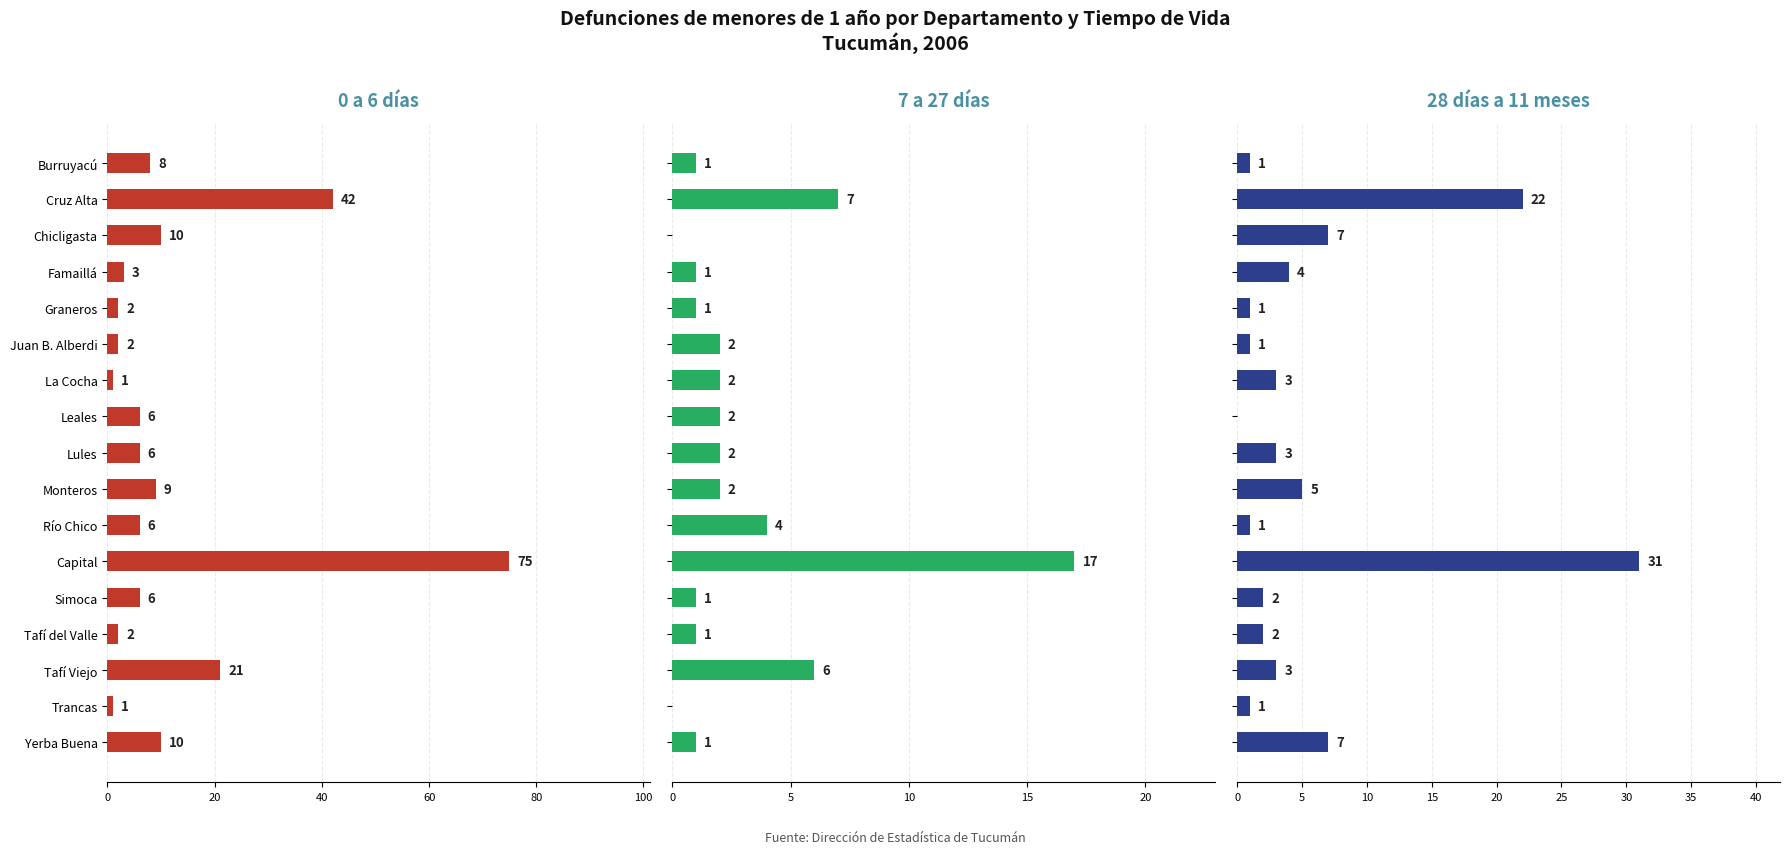

Rank the series by their maximum value, from highest to lowest.

0 a 6 días, 28 días a 11 meses, 7 a 27 días